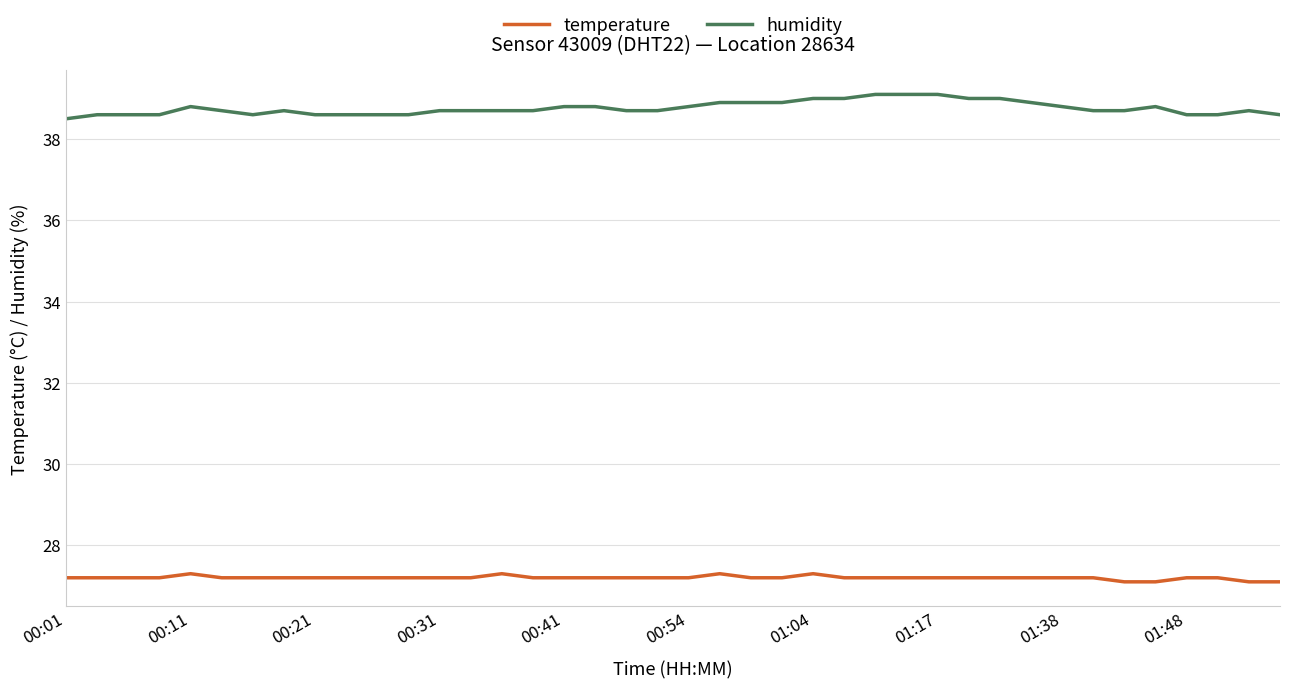

What is the maximum value shown in the chart?

39.1